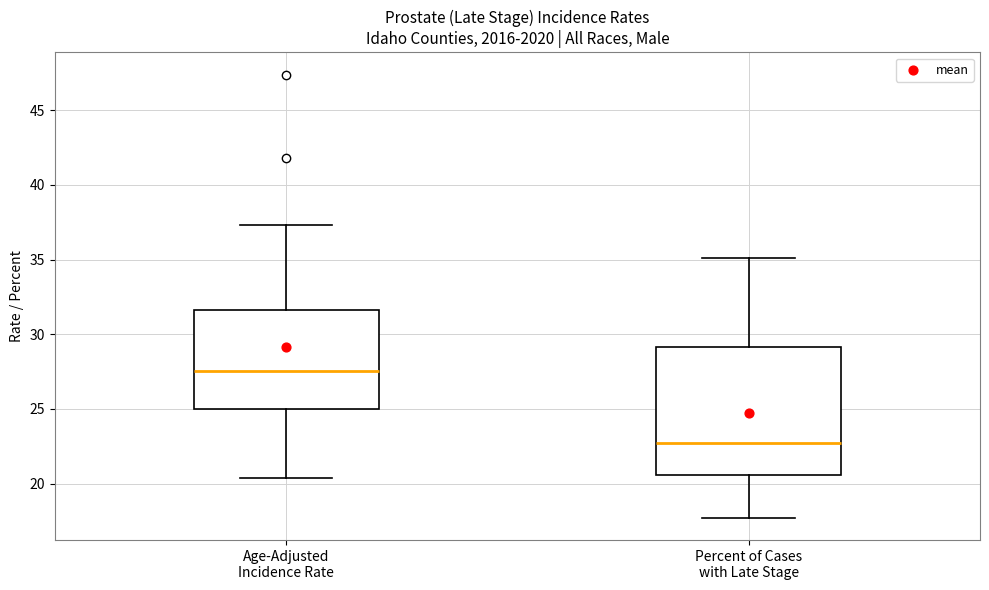

Reading left to right, read every box against the y-axis: the position of its median line, the range the box covers, and the ends of its whiskers. The values are not printed on the chart, so give them approximately, as read against the axis.

Age-Adjusted Incidence Rate: median 27.5, box 25.0 to 31.5, whiskers 20.5 to 37.5
Percent of Cases with Late Stage: median 23.0, box 20.5 to 29.0, whiskers 17.5 to 35.0